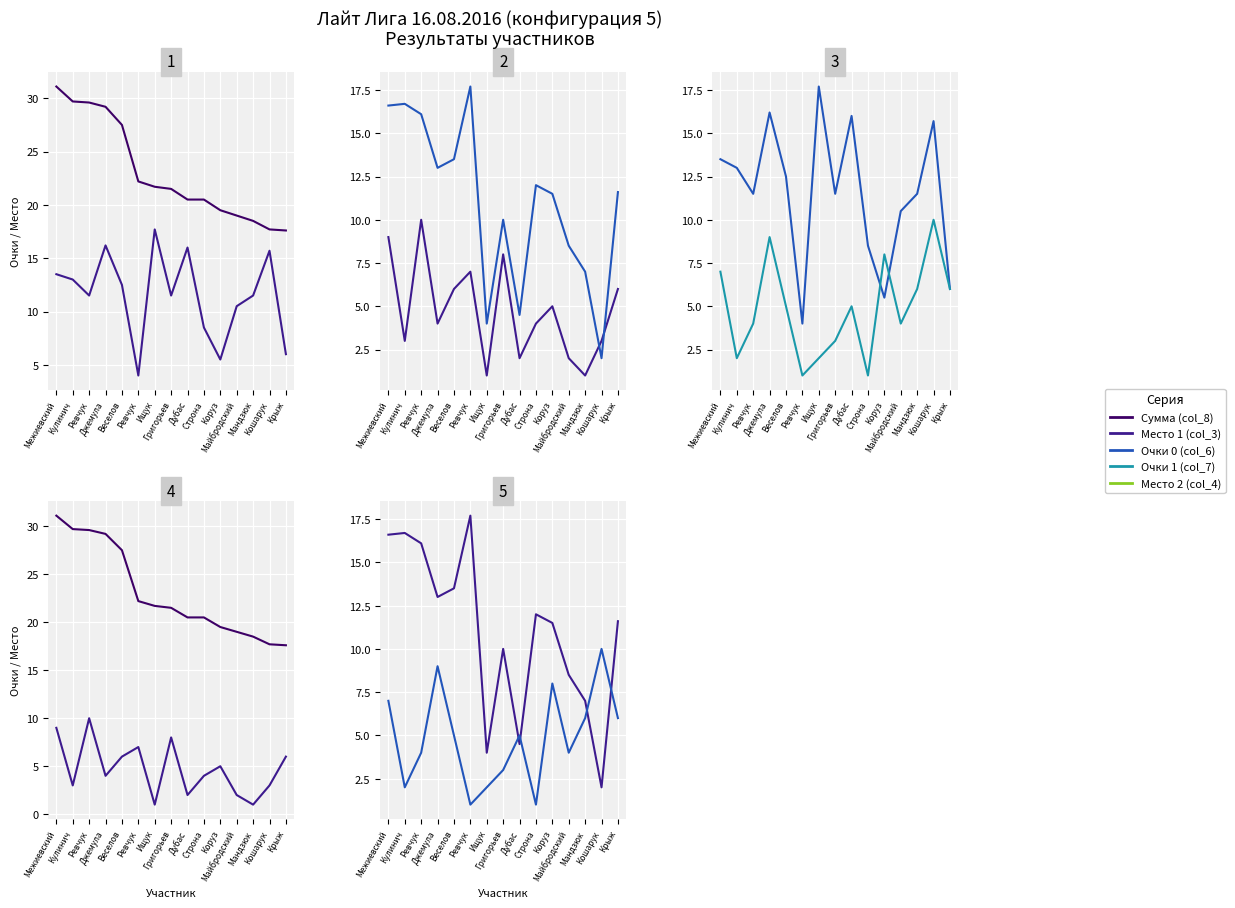

Between Ищук and Коруз, which is larger?

Ищук